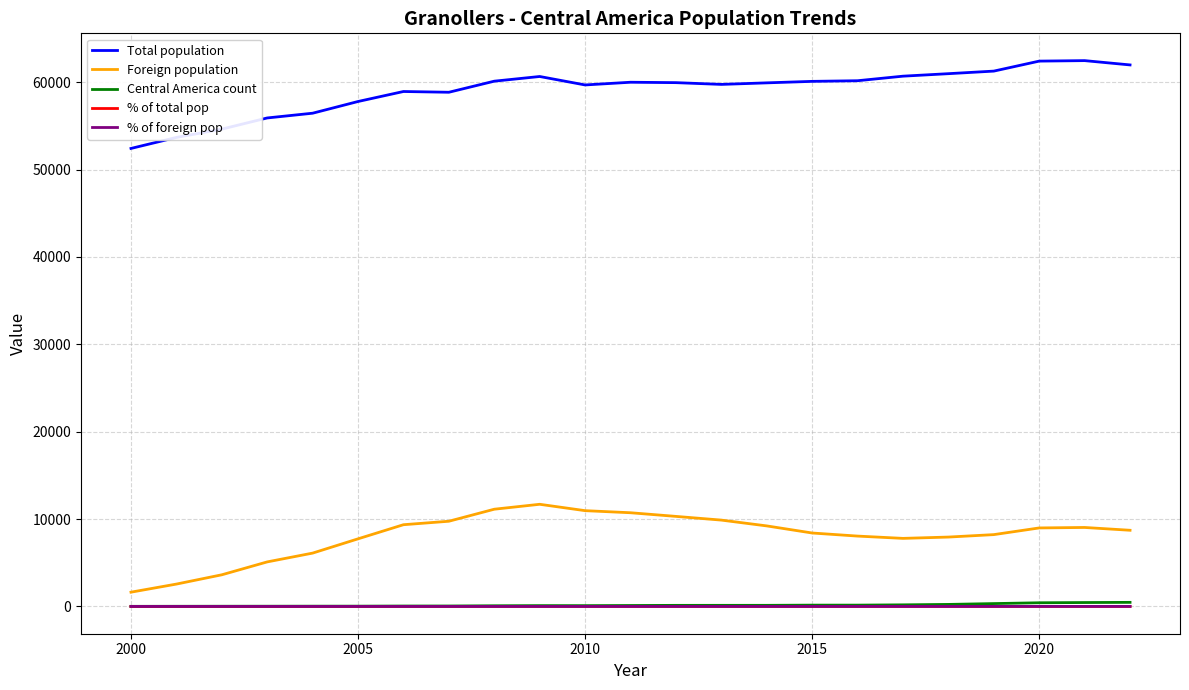

True or false: Foreign population and % of total pop intersect in this chart.

False